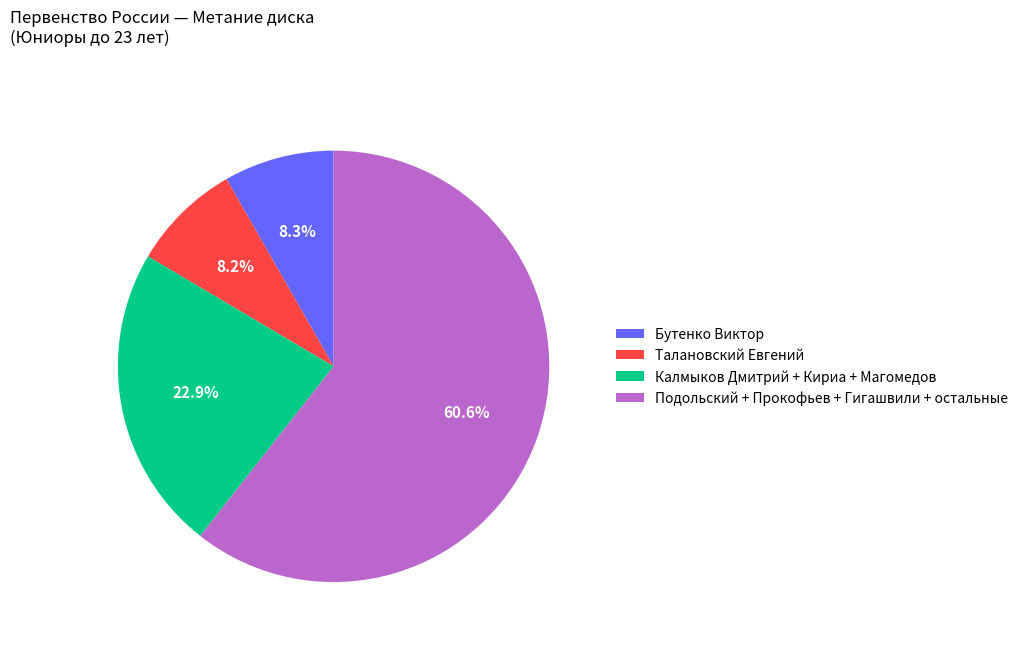

To the nearest percent, what is the difference between the largest and smallest slice percentages?

52%